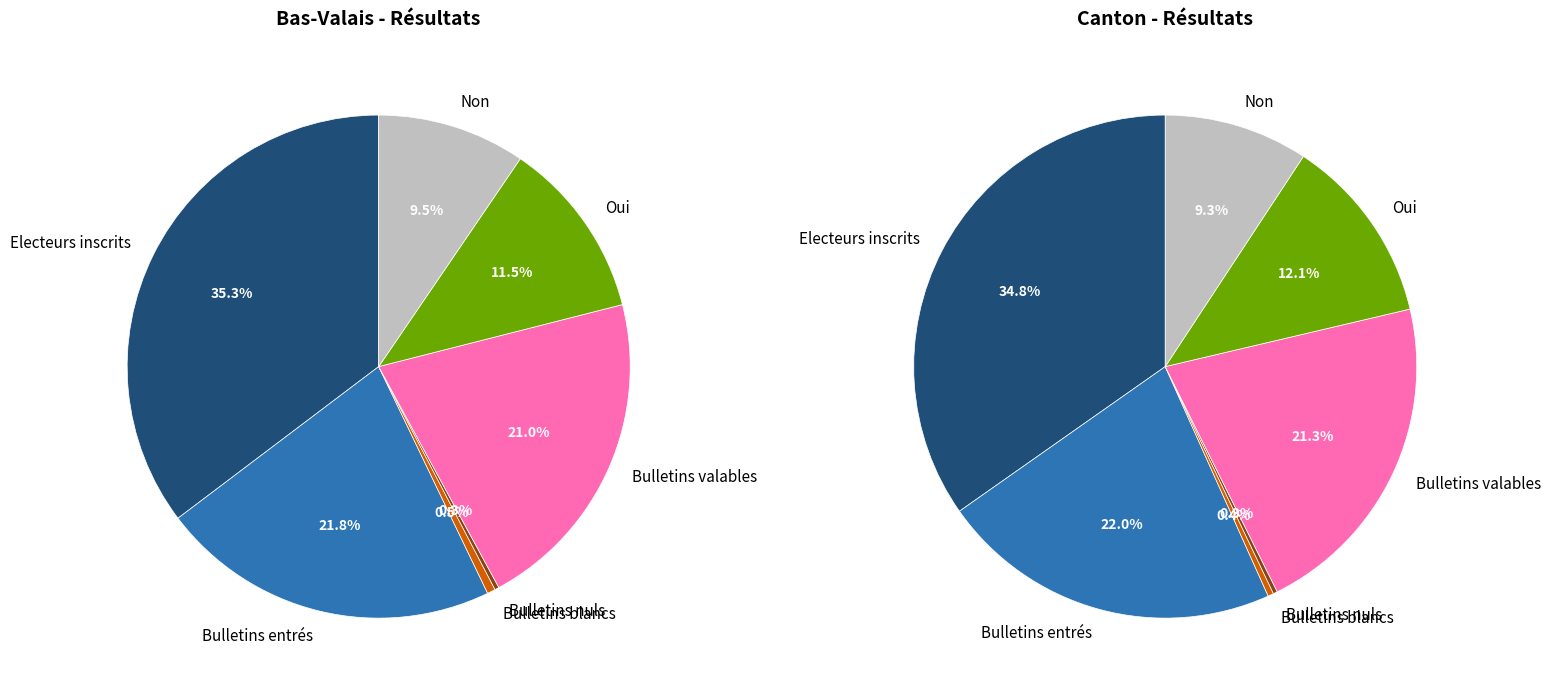

Is Electeurs inscrits the majority of the pie?

No